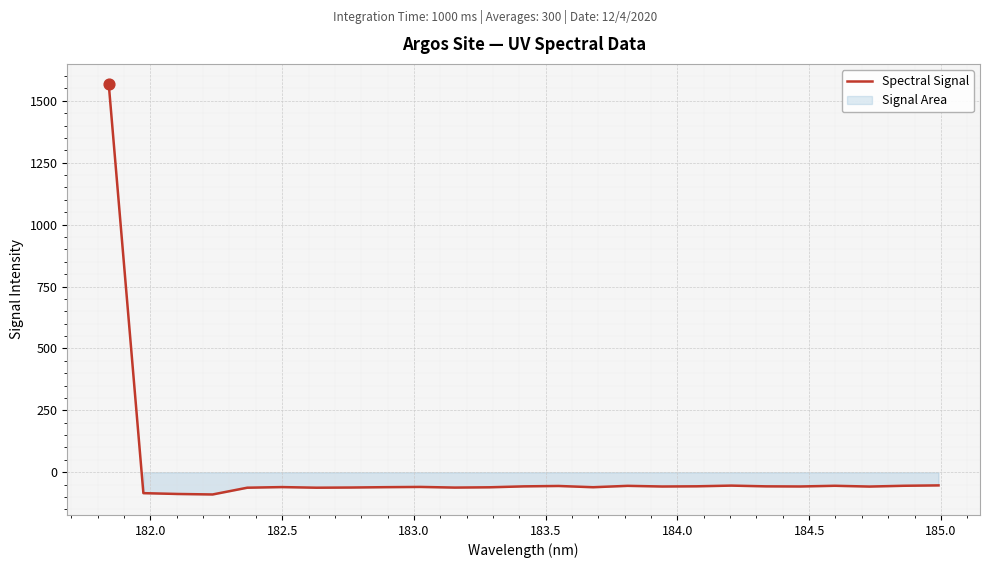

What is the highest value of the Spectral Signal series?

1566.2